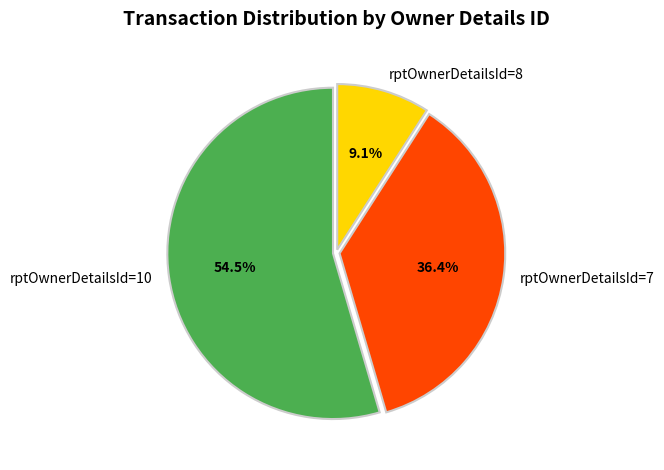

To the nearest percent, what is the difference between the largest and smallest slice percentages?

45%